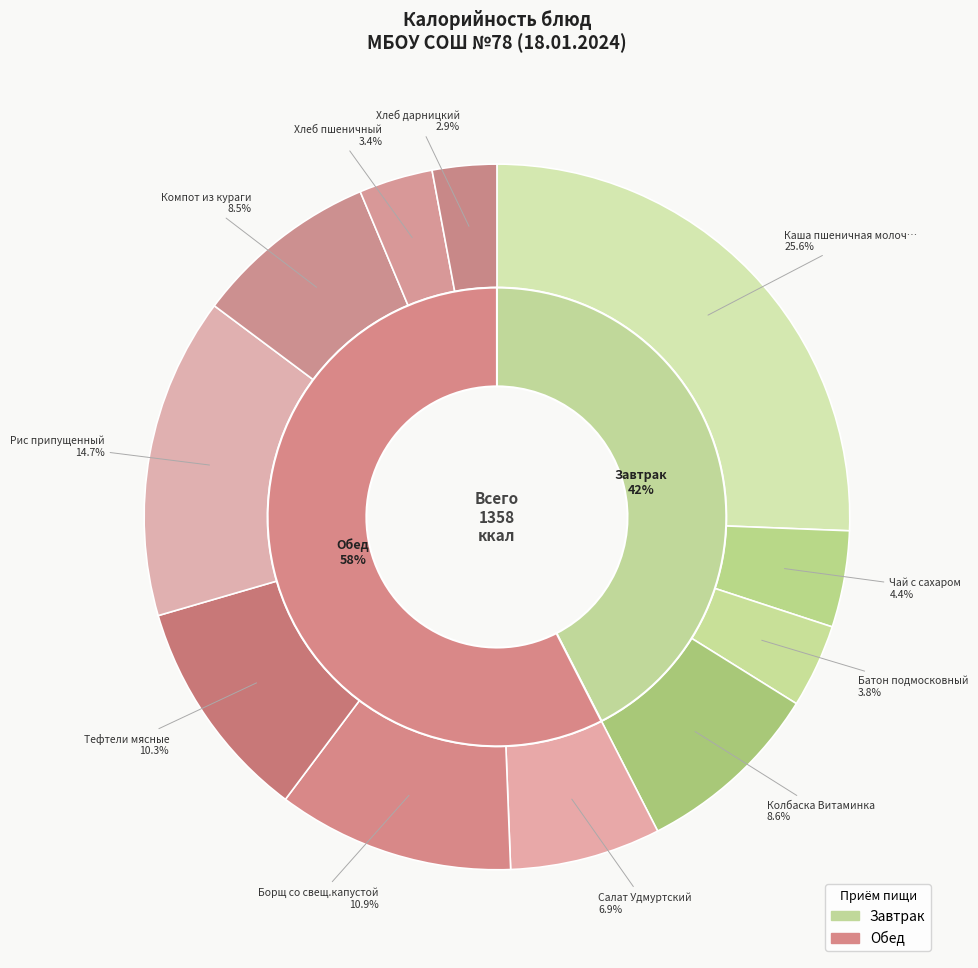

To the nearest percent, what portion does Хлеб пшеничный represent?

3%